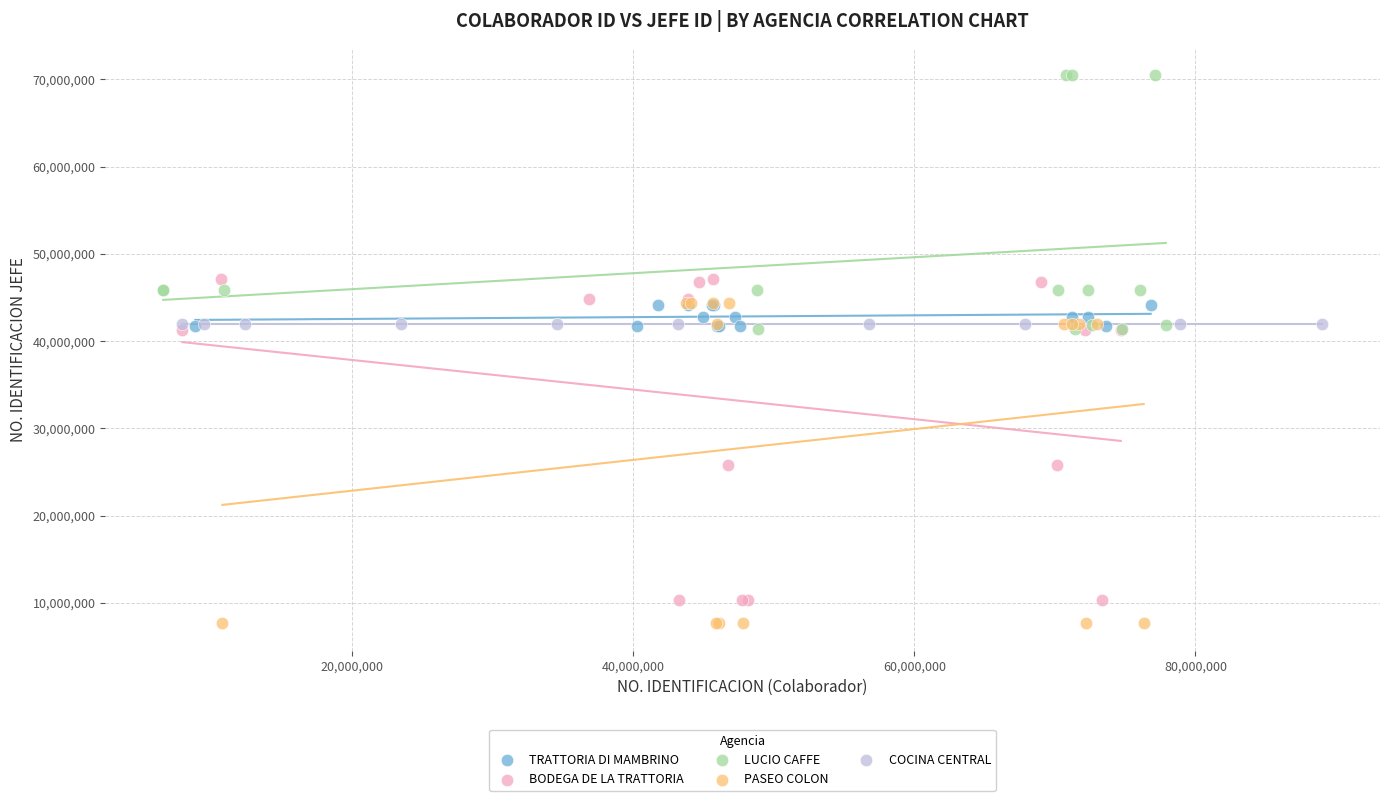

Which series reaches the minimum Y coordinate?

PASEO COLON